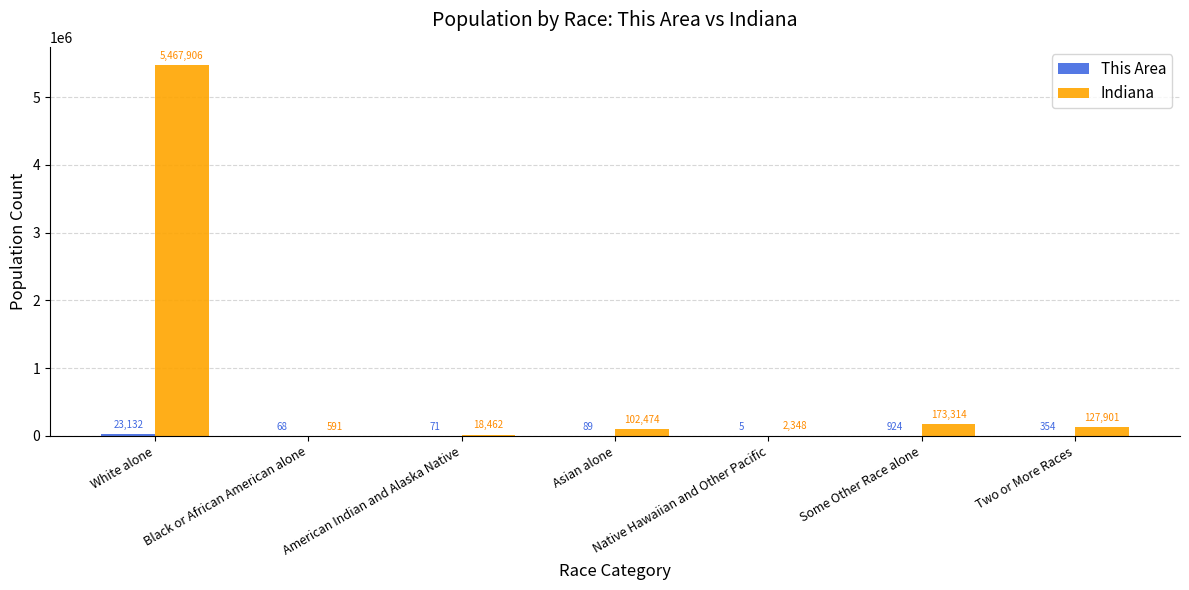

What value does the Indiana series have at Some Other Race alone, to the nearest 10?

173310